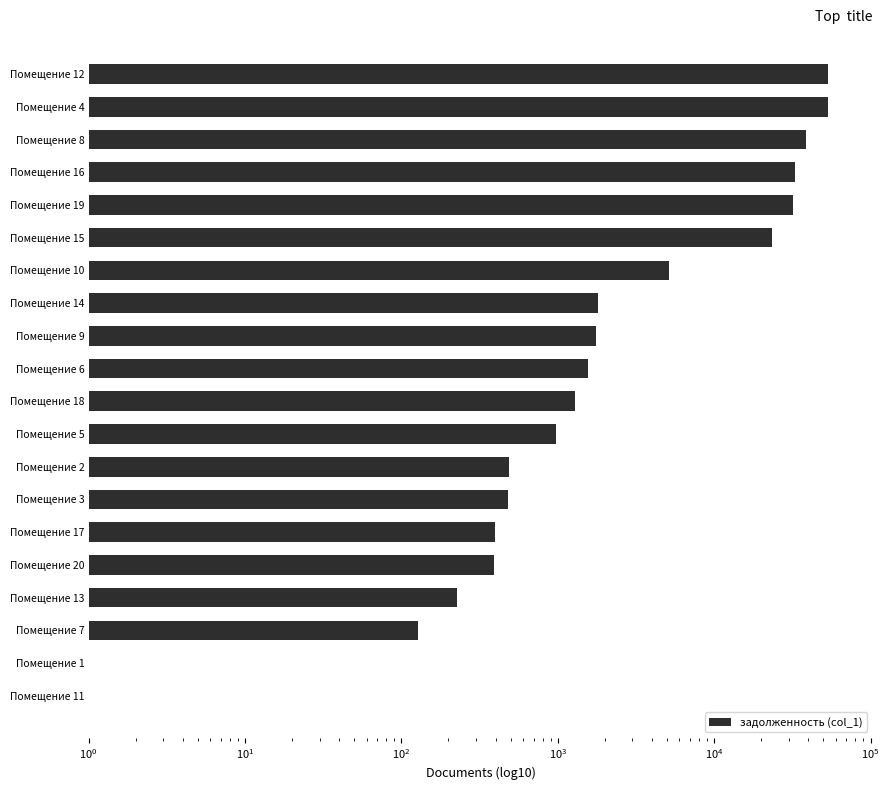

How many data points does each series have?

20